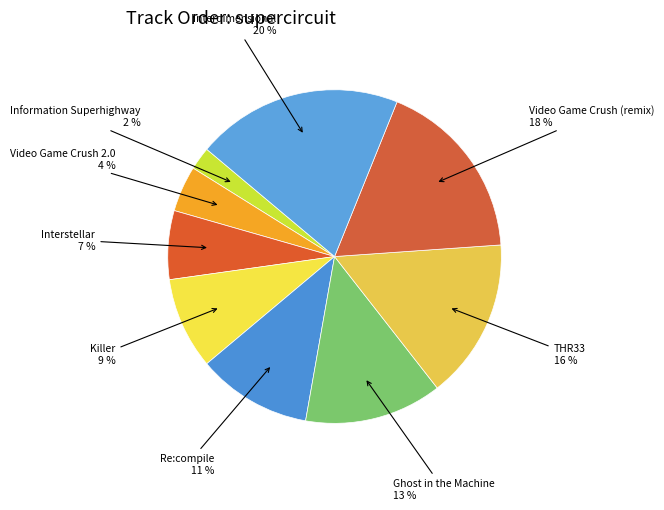

How many segments does this pie chart have?

9